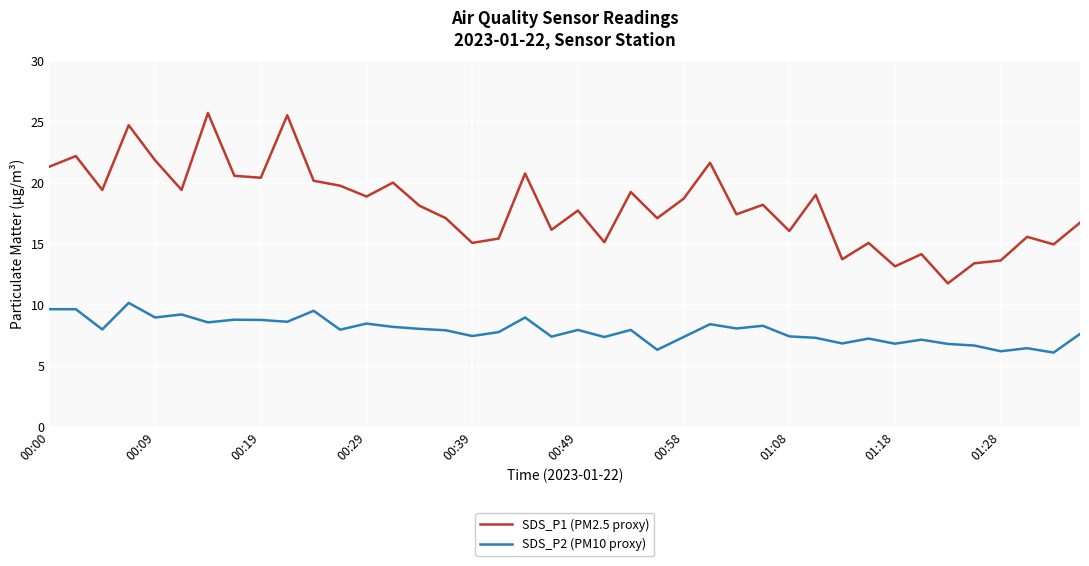

What is the highest value of the SDS_P1 (PM2.5 proxy) series?

25.7